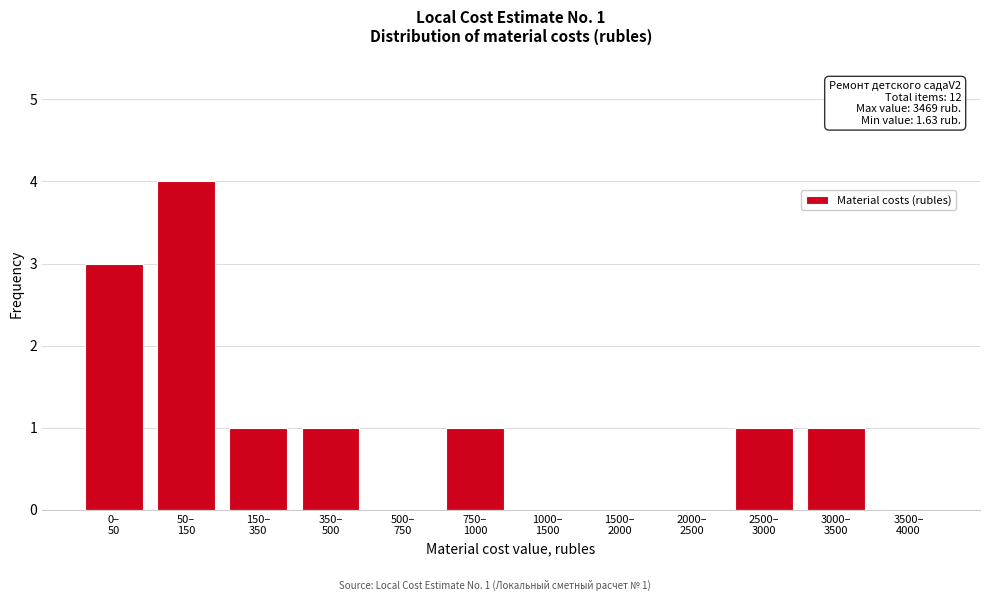

What is the maximum value shown in the chart?

4